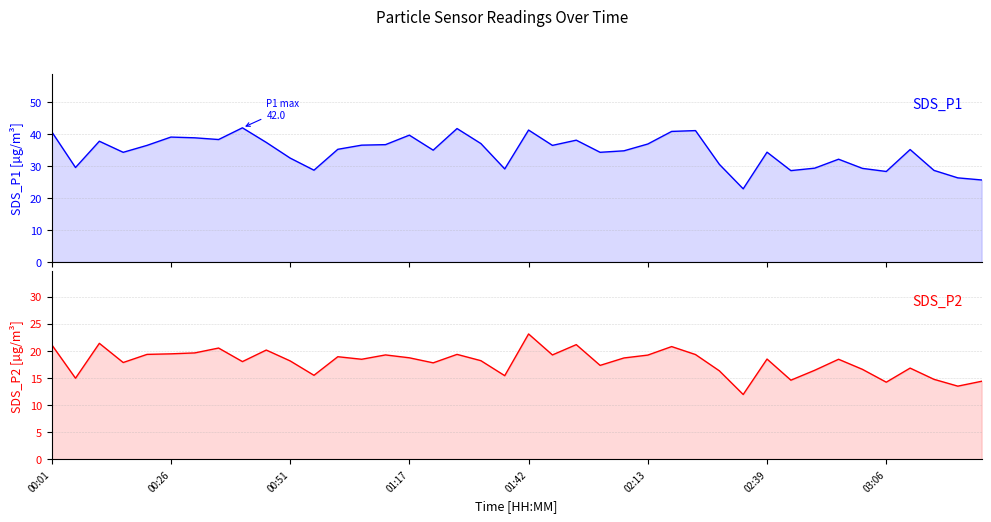

Rank the series by their maximum value, from highest to lowest.

SDS_P1, SDS_P2